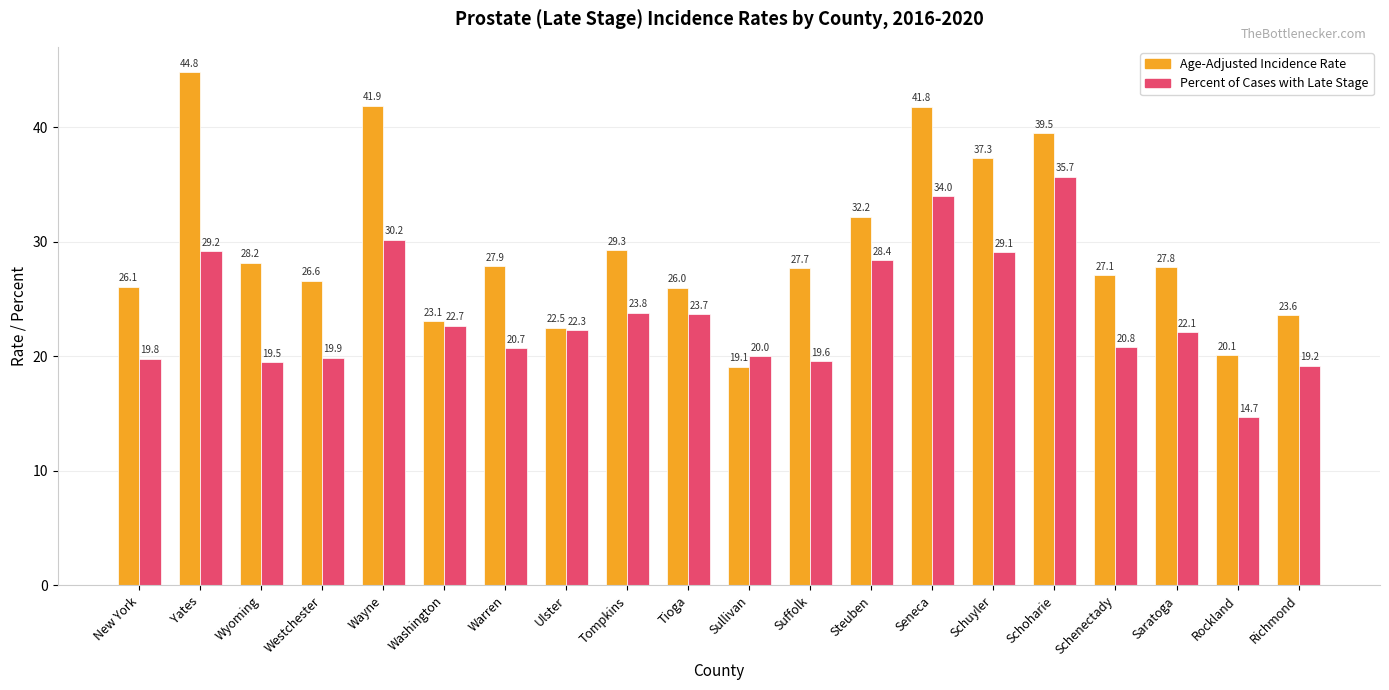

List the series in order of their peak value, lowest first.

Percent of Cases with Late Stage, Age-Adjusted Incidence Rate